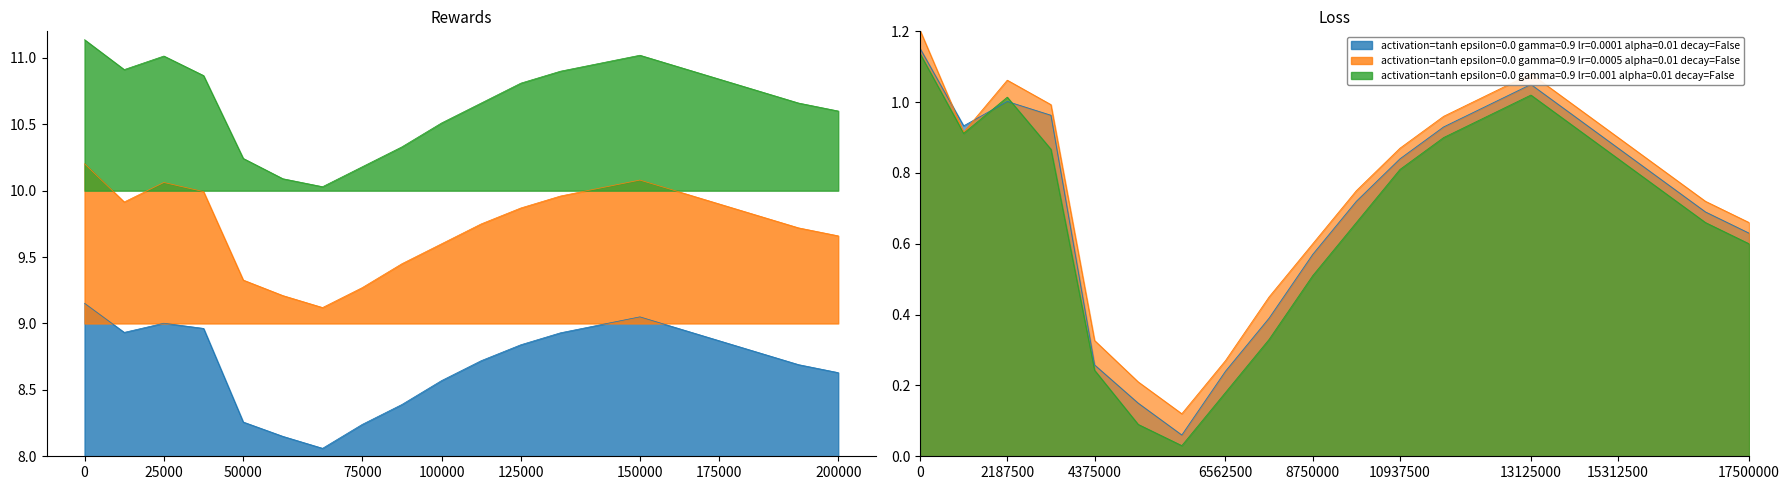

What is the minimum value shown in the chart?

8.1